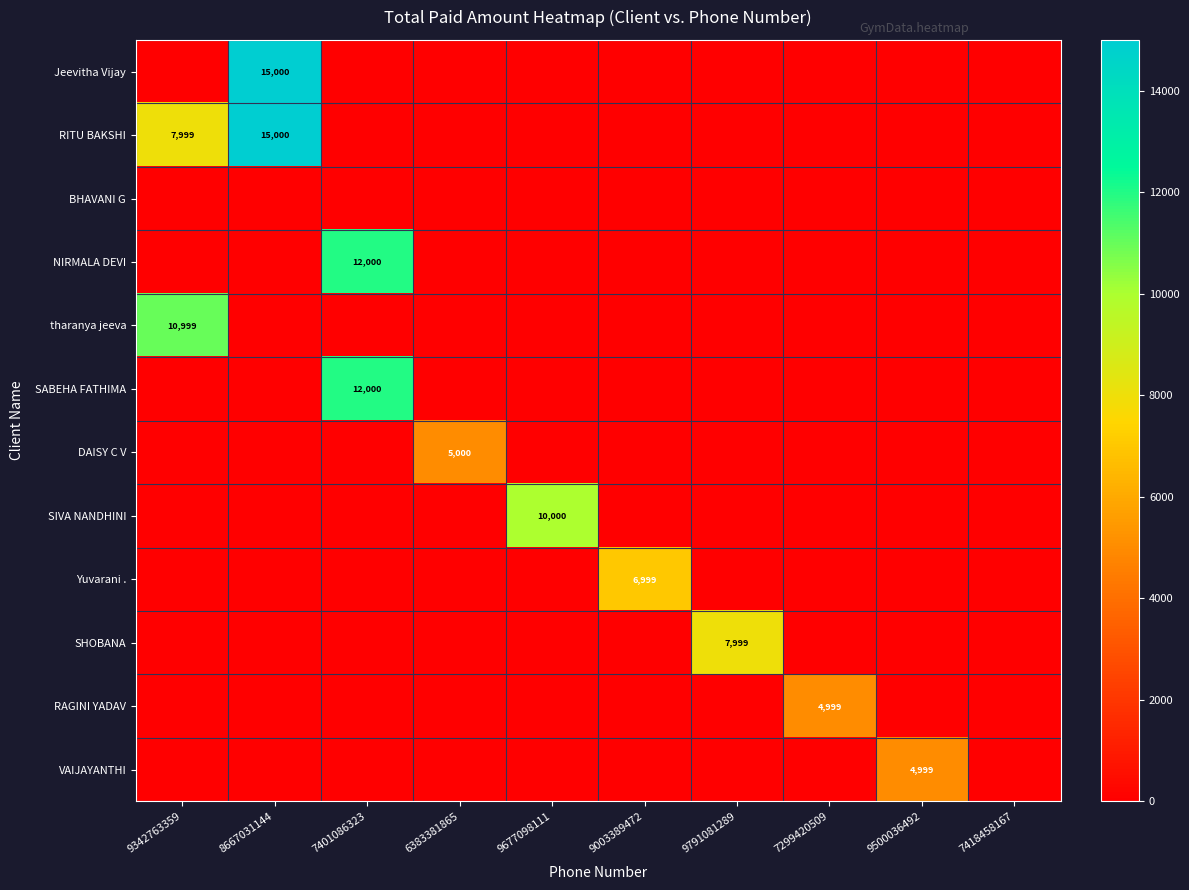

At which category does the chart reach its minimum across all series?

9342763359